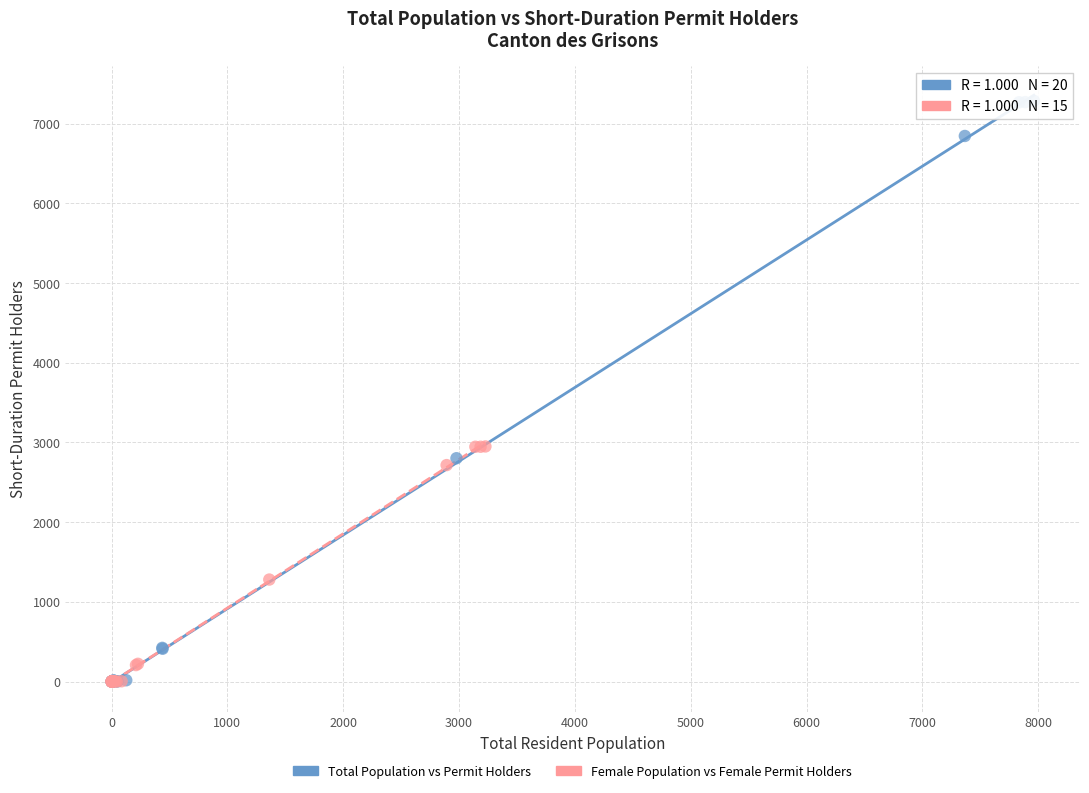

Which series has the widest spread of Y values?

Total Population vs Permit Holders